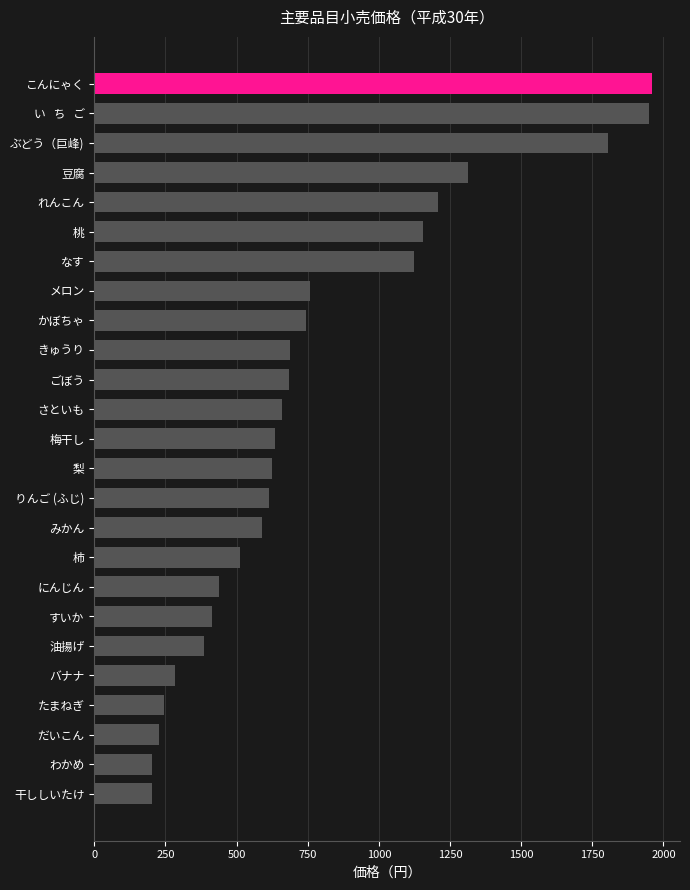

Which has a higher value, 桃 or こんにゃく?

こんにゃく